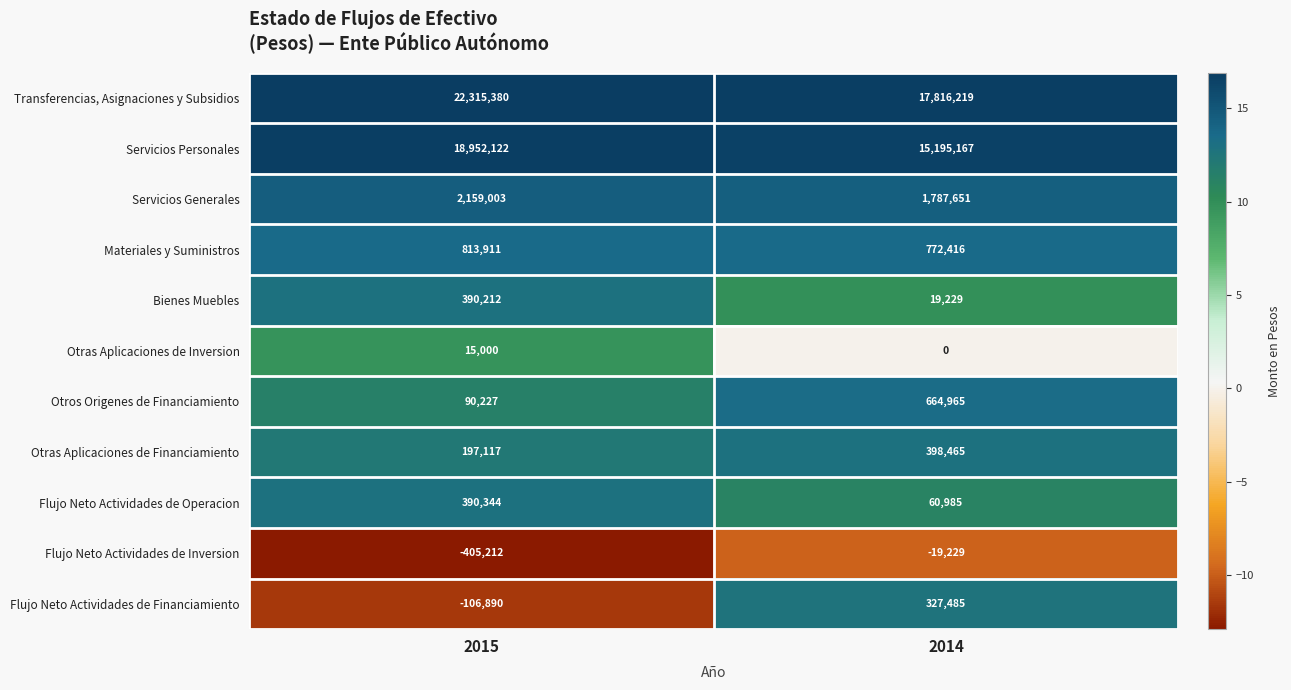

How many distinct data groups are displayed?

11